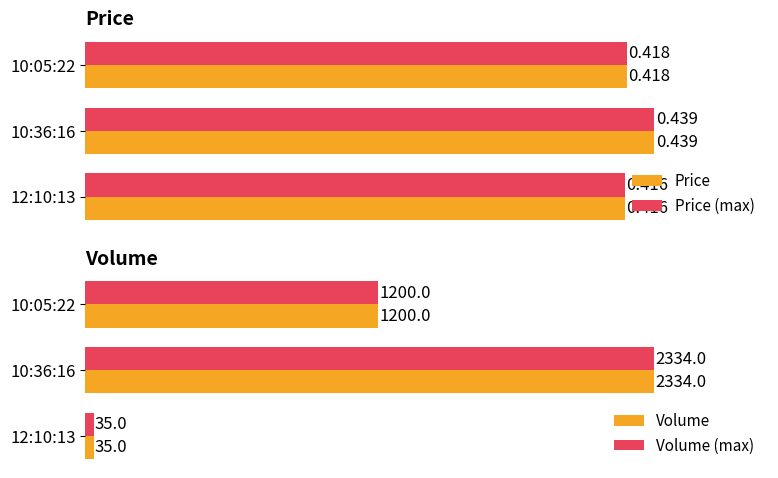

Which series has the largest range (max minus min)?

Volume